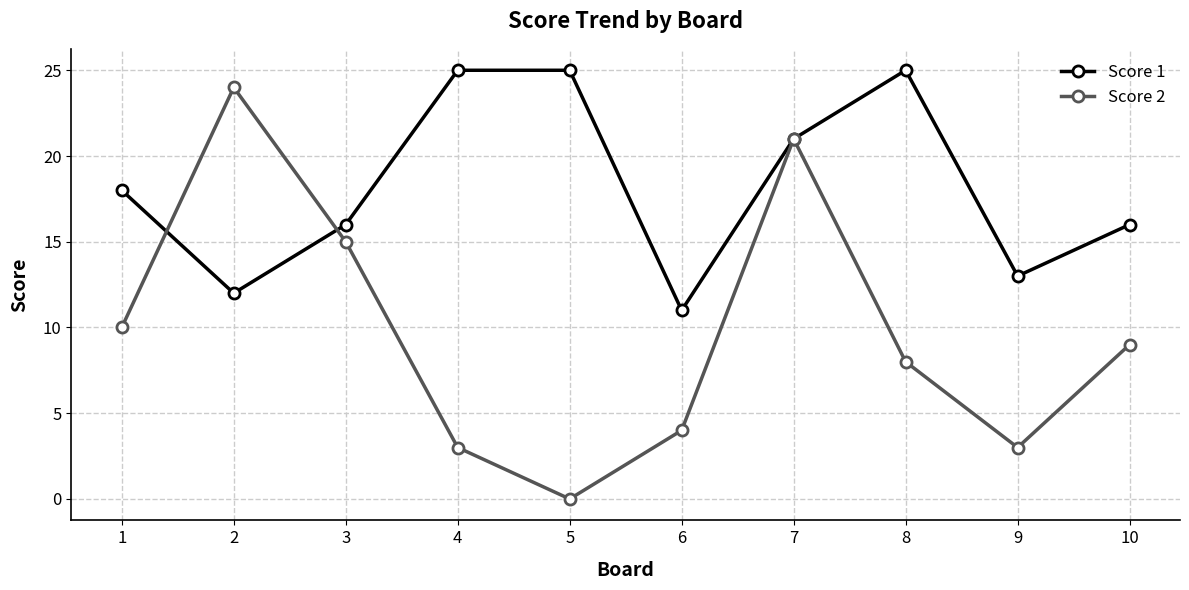

What is the average value of the Score 2 series?

10